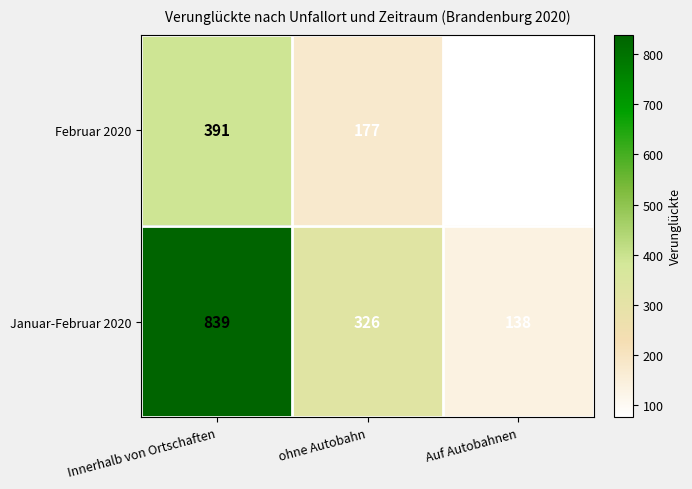

What value does the Januar-Februar 2020 series have at Innerhalb von Ortschaften, to the nearest 50?

850